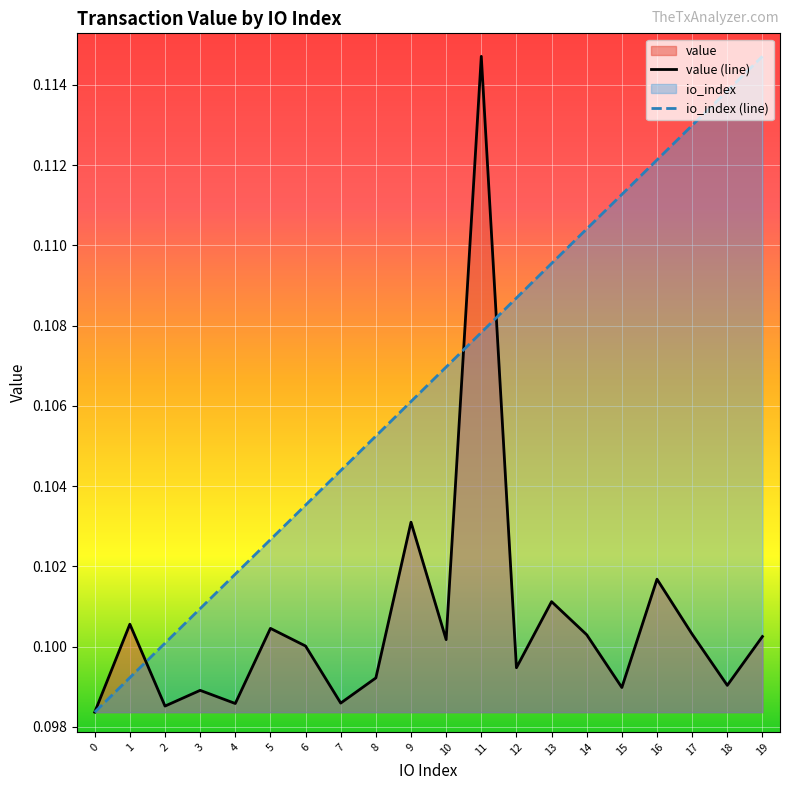

List the series in order of their overall mean, highest first.

io_index (line), value (line)